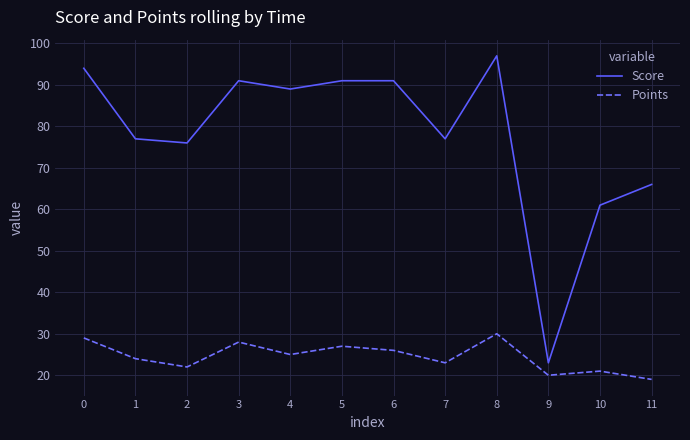

At which category does the chart reach its peak across all series?

8